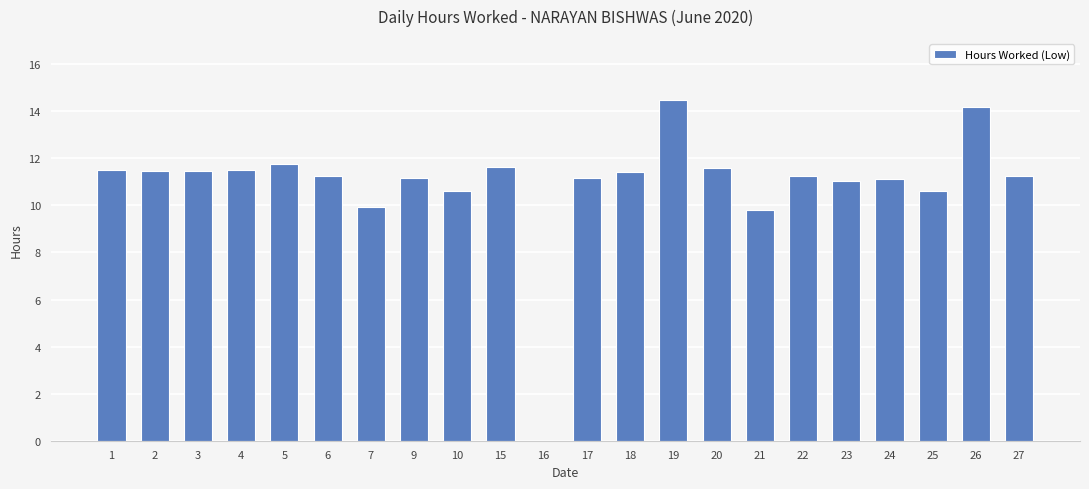

What is the maximum value shown in the chart?

14.5